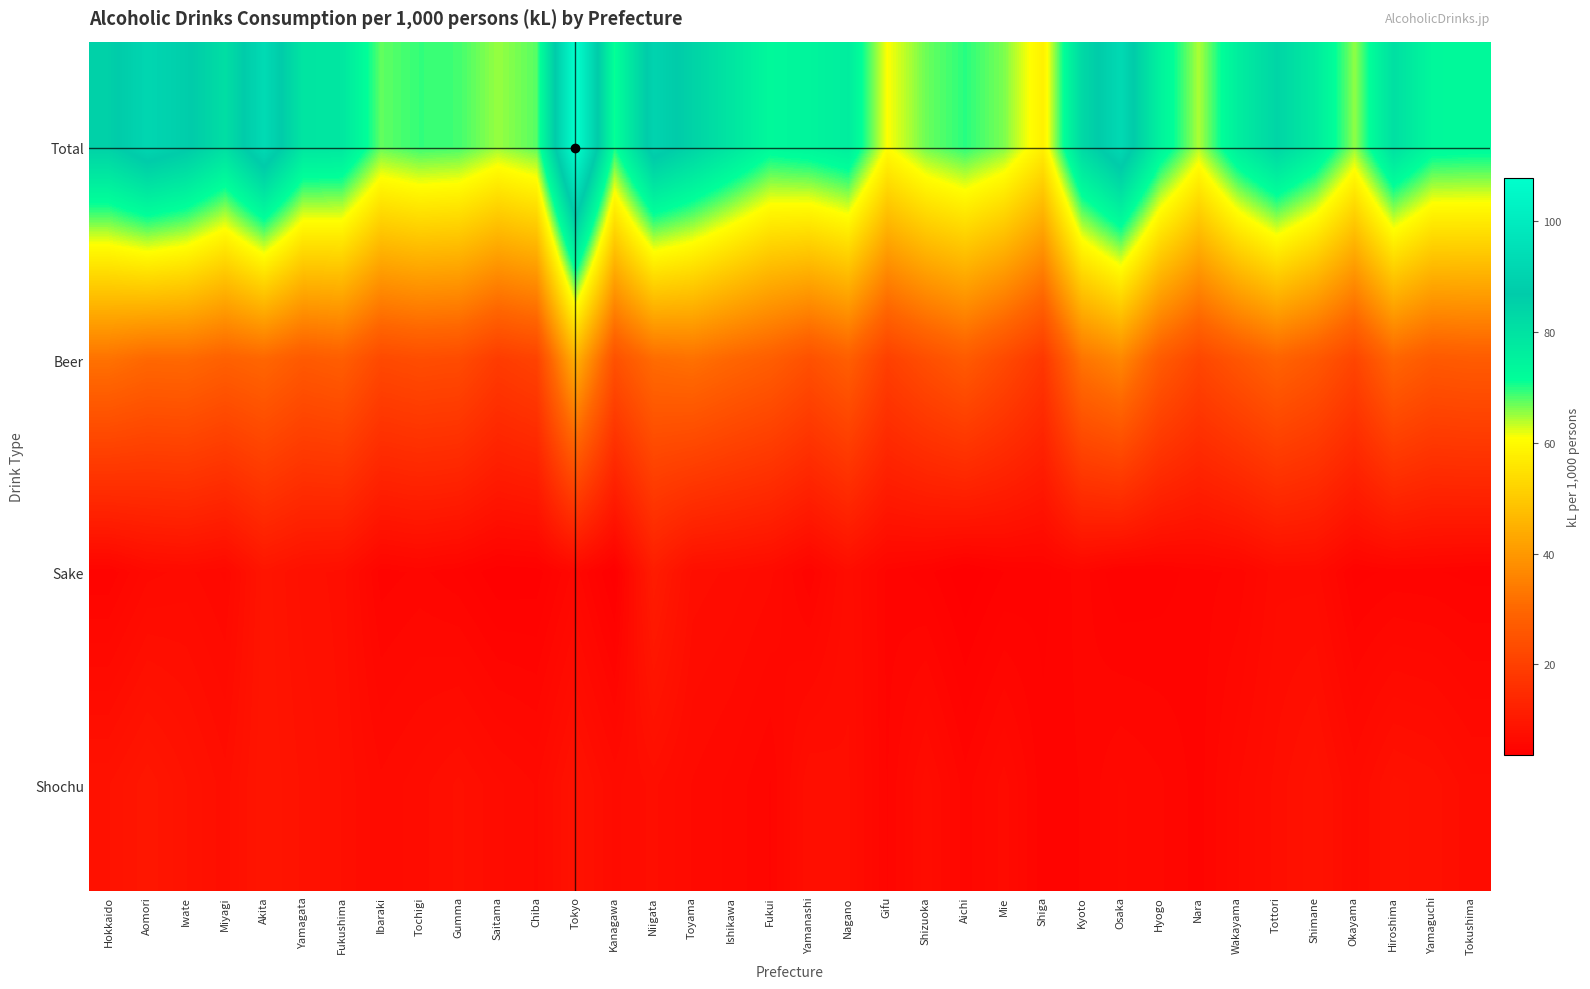

Rank the series at Yamaguchi from lowest to highest value.

Sake, Shochu, Beer, Total